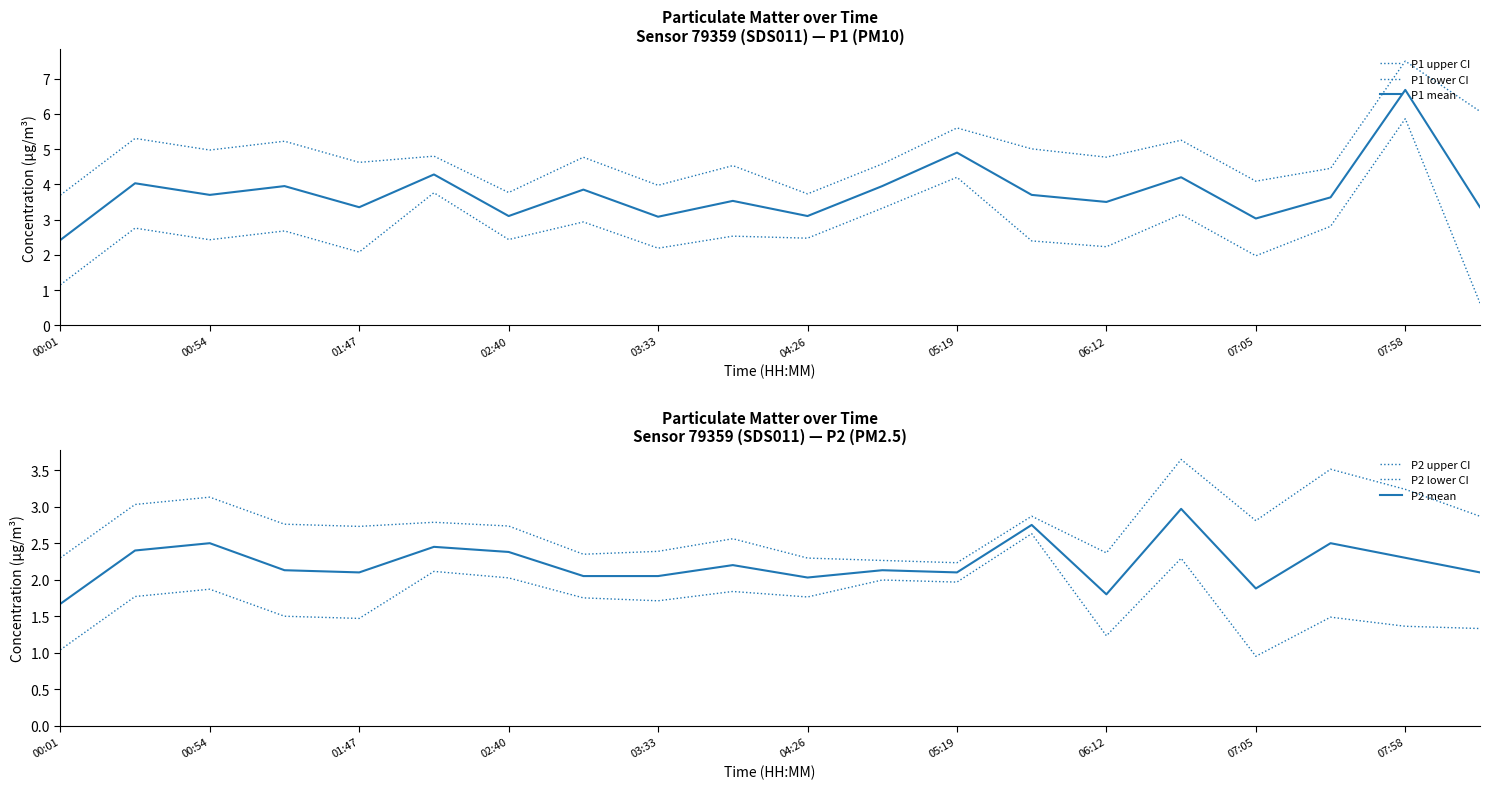

Which series has the widest spread of values?

P1 lower CI